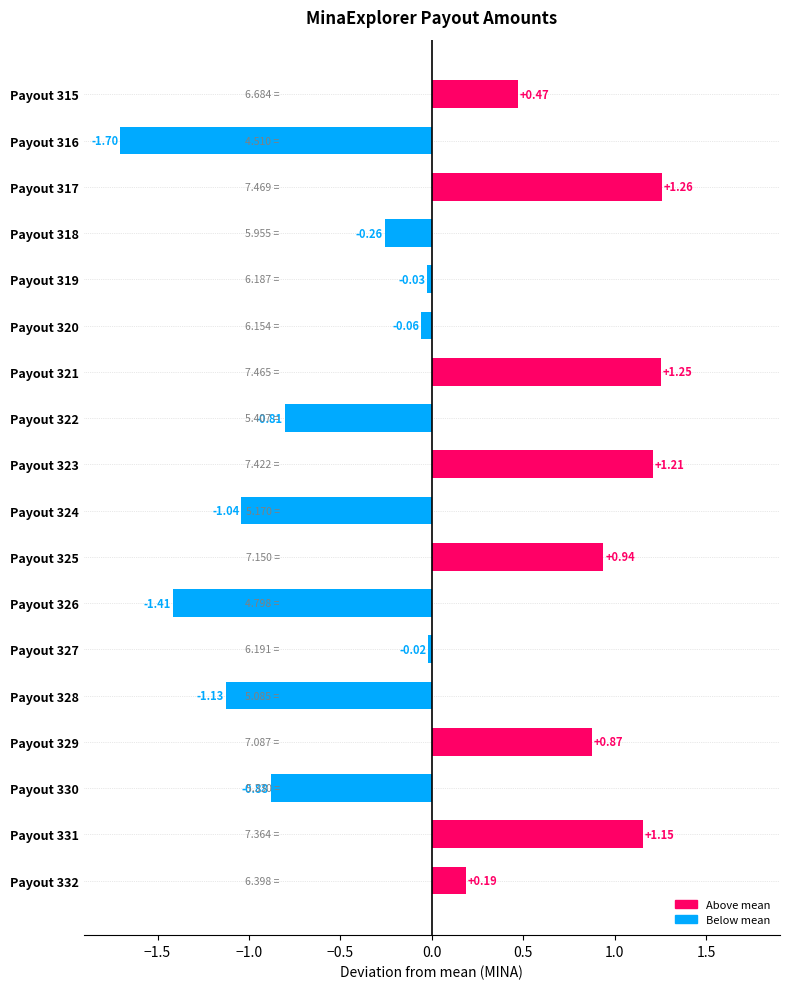

Rank the categories by value from lowest to highest.

Payout 316, Payout 326, Payout 328, Payout 324, Payout 330, Payout 322, Payout 318, Payout 320, Payout 319, Payout 327, Payout 332, Payout 315, Payout 329, Payout 325, Payout 331, Payout 323, Payout 321, Payout 317